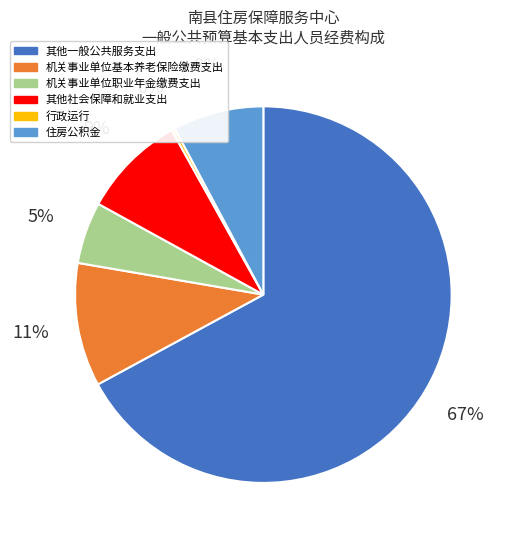

The 其他一般公共服务支出 slice represents 67% of the pie. True or false?

True